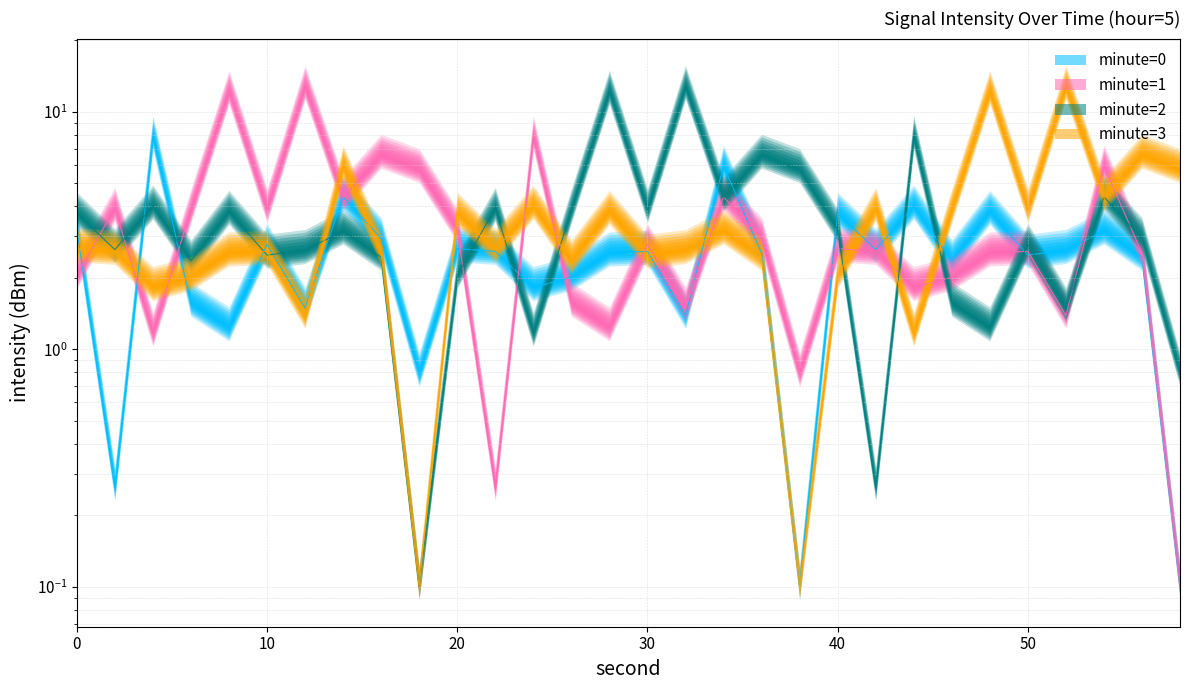

Is the value of minute=0 at 6 greater than the value of minute=1 at 52?

Yes